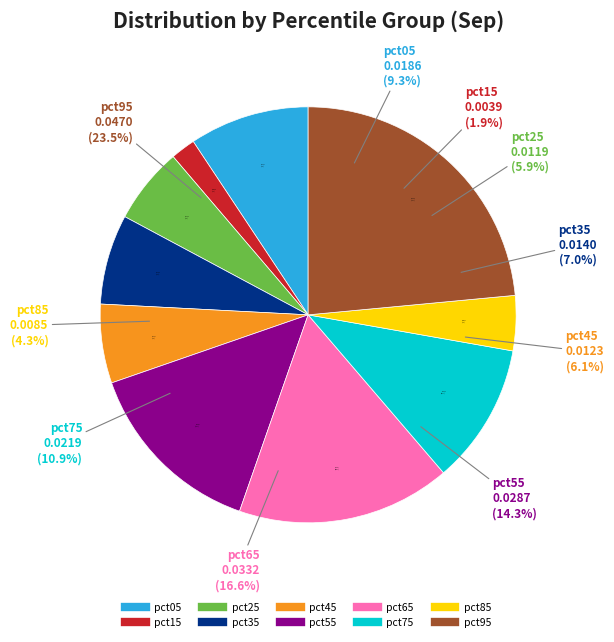

How many slices are in this pie chart?

10